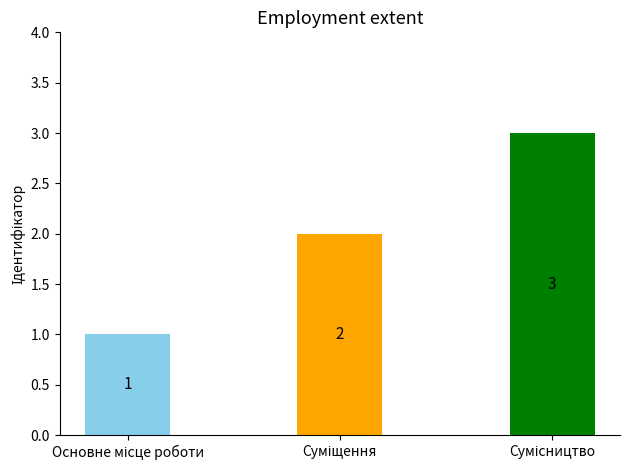

What is the value of the 1st bar from the left?

1